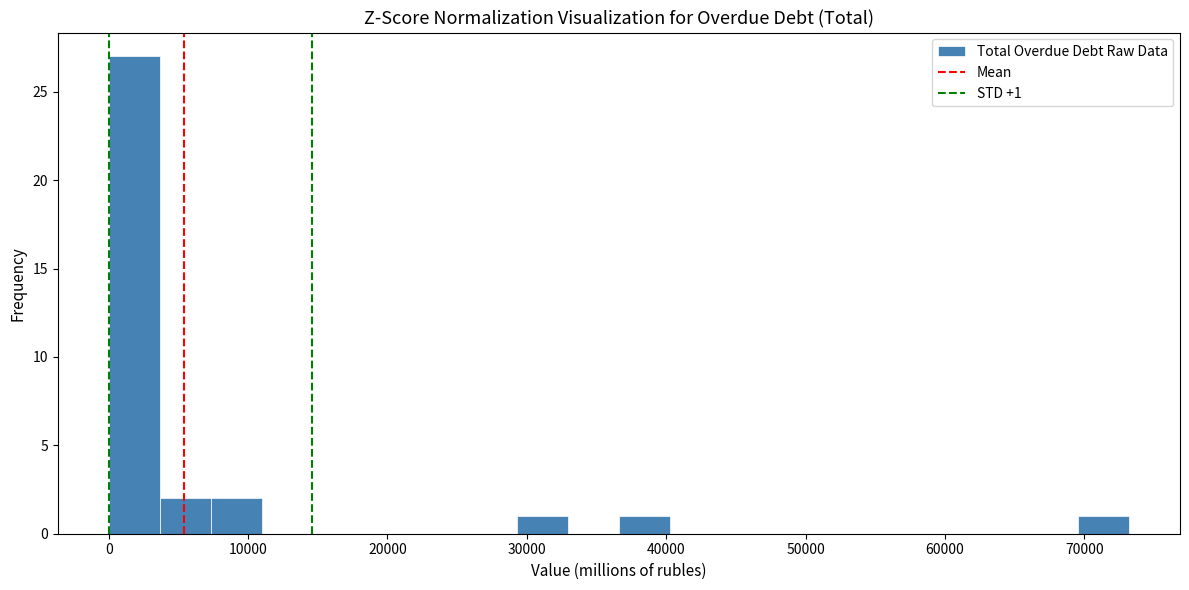

Read against the x-axis, roughly where is the centre of the tallest bar?

2000